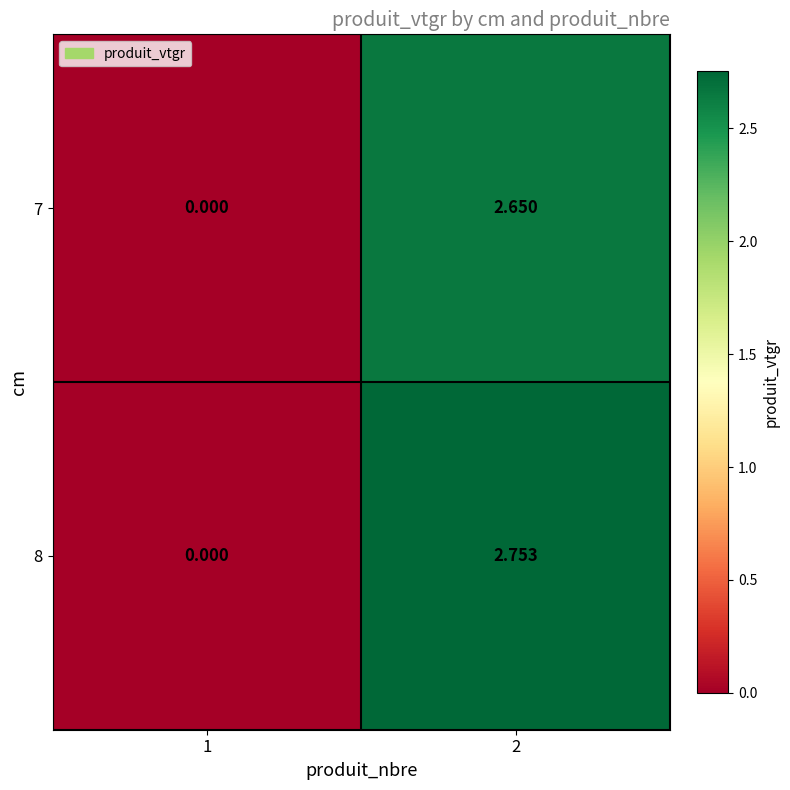

Is the value of 8 at 2 greater than the value of 7 at 2?

Yes